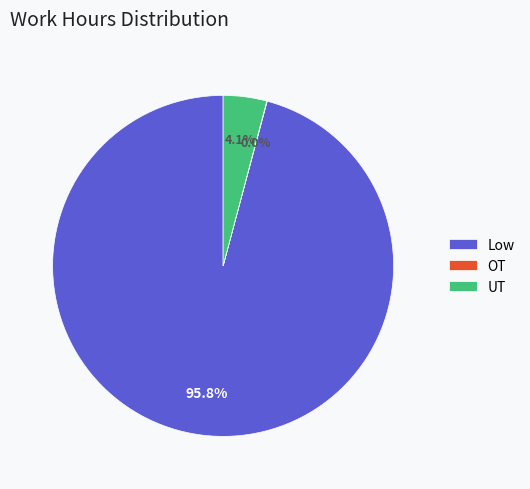

Which category has the biggest portion of the pie?

Low